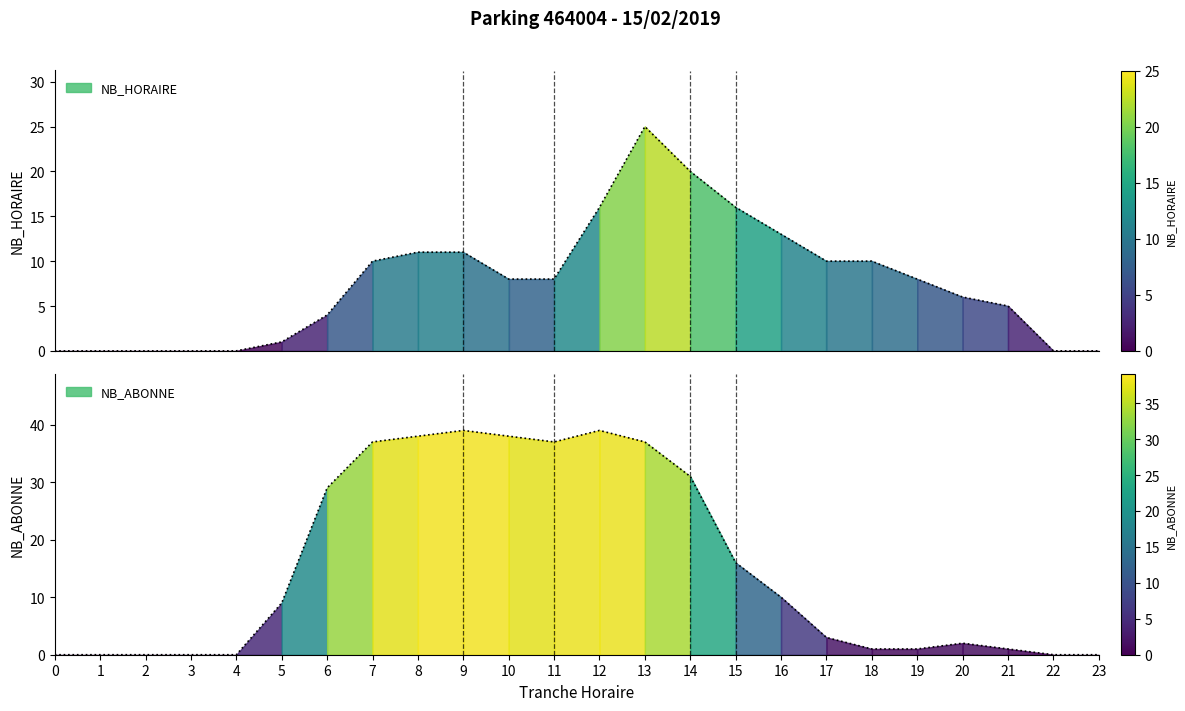

Rank the categories by NB_ABONNE value from highest to lowest.

9, 12, 8, 10, 7, 11, 13, 14, 6, 15, 16, 5, 17, 20, 18, 19, 21, 0, 1, 2, 3, 4, 22, 23